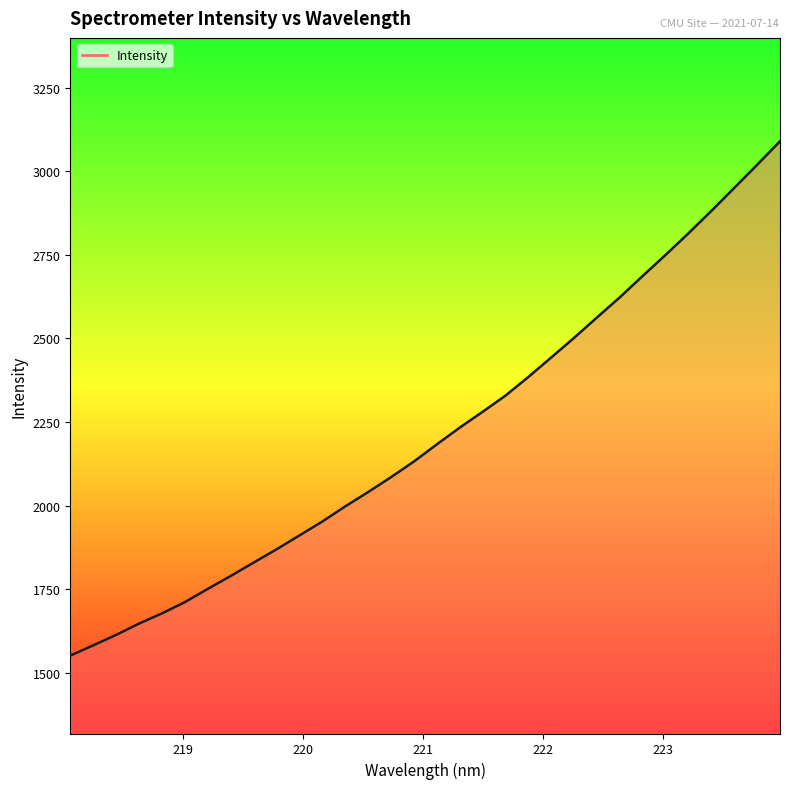

What is the maximum value shown in the chart?

3089.5